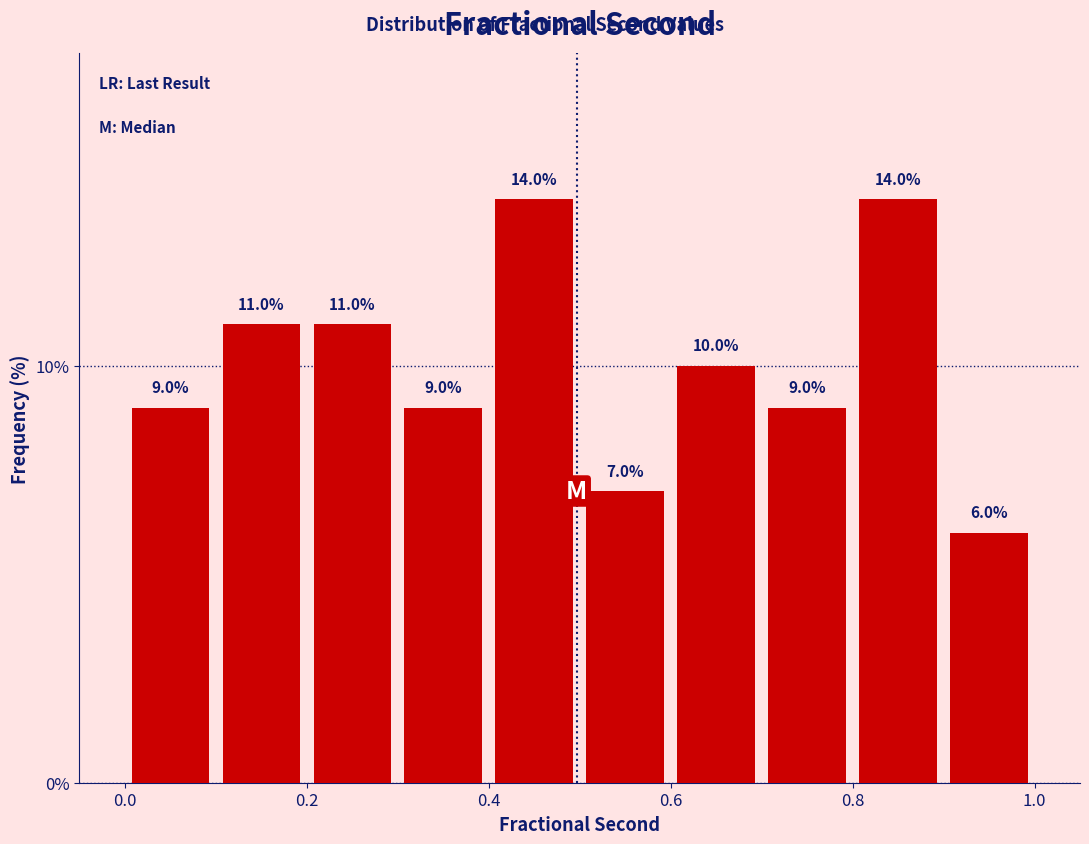

Reading left to right, list every bar in this chart as the range it spans on the x-axis followed by its height.

0.0 to 0.1: 9.0
0.1 to 0.2: 11.0
0.2 to 0.3: 11.0
0.3 to 0.4: 9.0
0.4 to 0.5: 14.0
0.5 to 0.6: 7.0
0.6 to 0.7: 10.0
0.7 to 0.8: 9.0
0.8 to 0.9: 14.0
0.9 to 1.0: 6.0